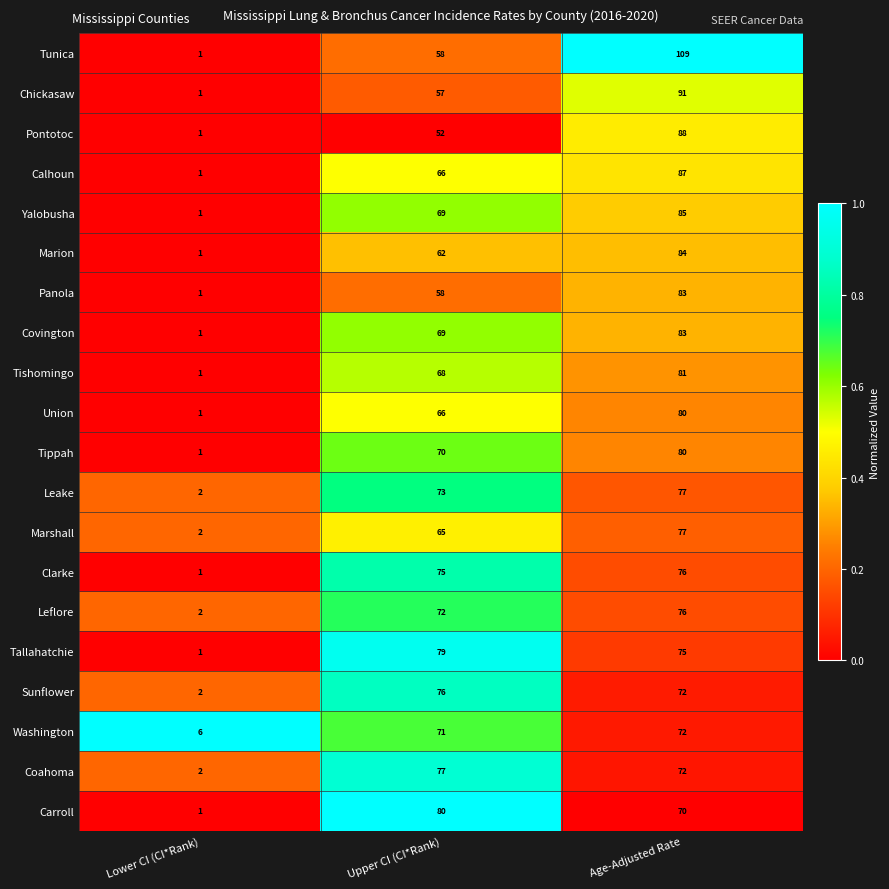

Which series has the largest total across all categories?

Tunica